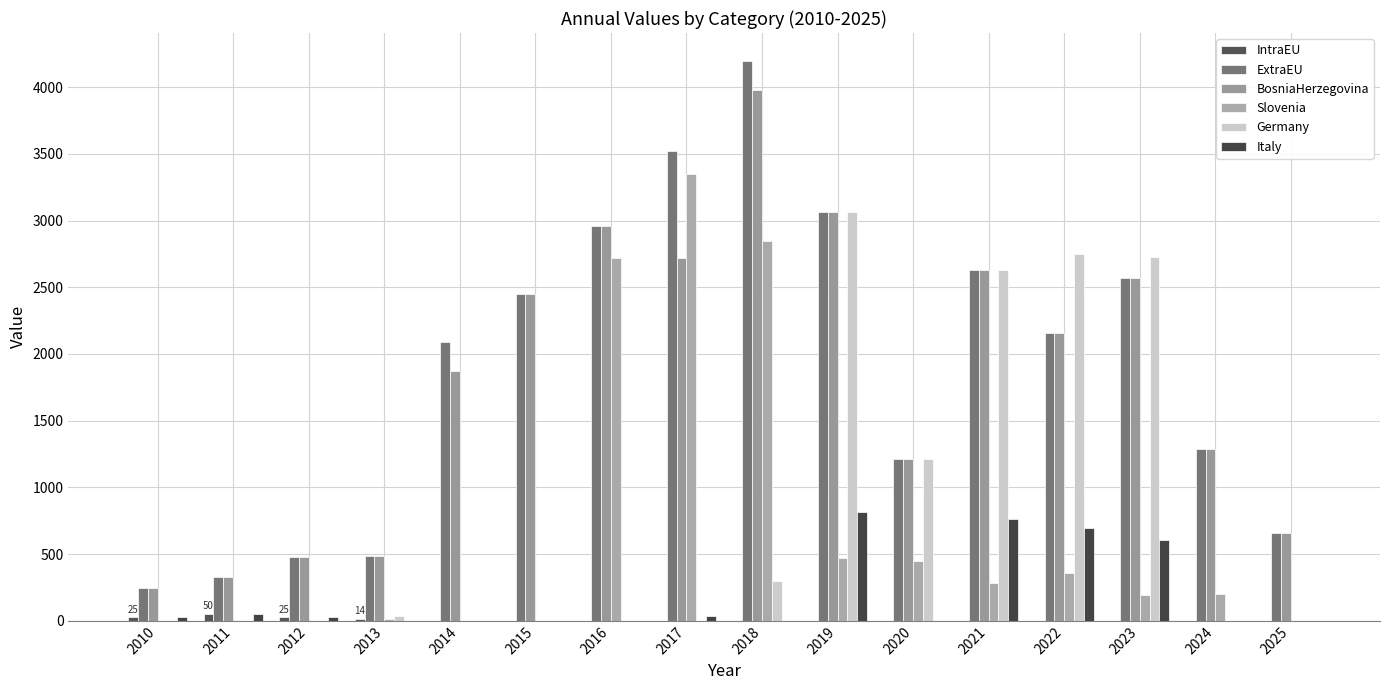

Which has a higher value, 2019 or 2017?

2019